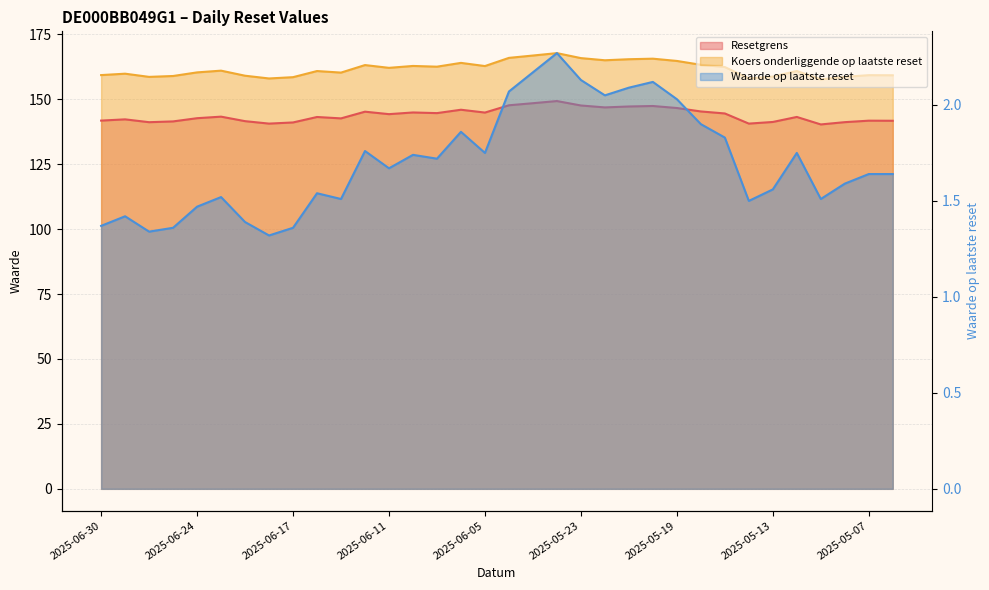

Is it true that Koers onderliggende op laatste reset equals 242.4 at 2025-06-12?

False